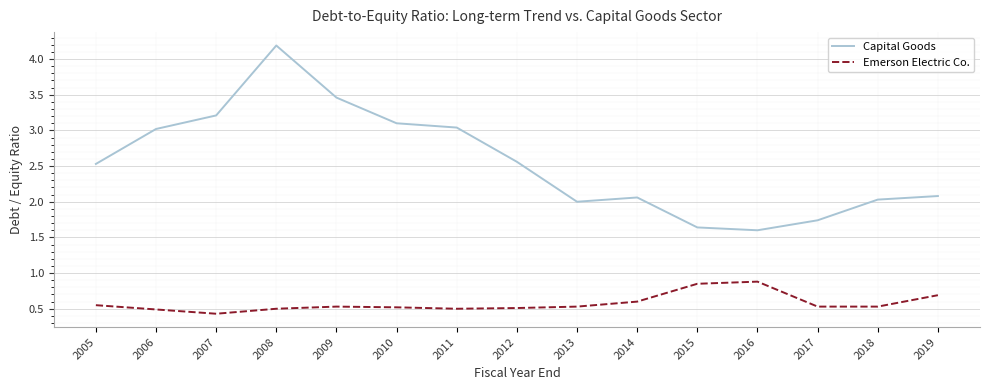

What is the approximate value of Emerson Electric Co. at 2019?

0.7